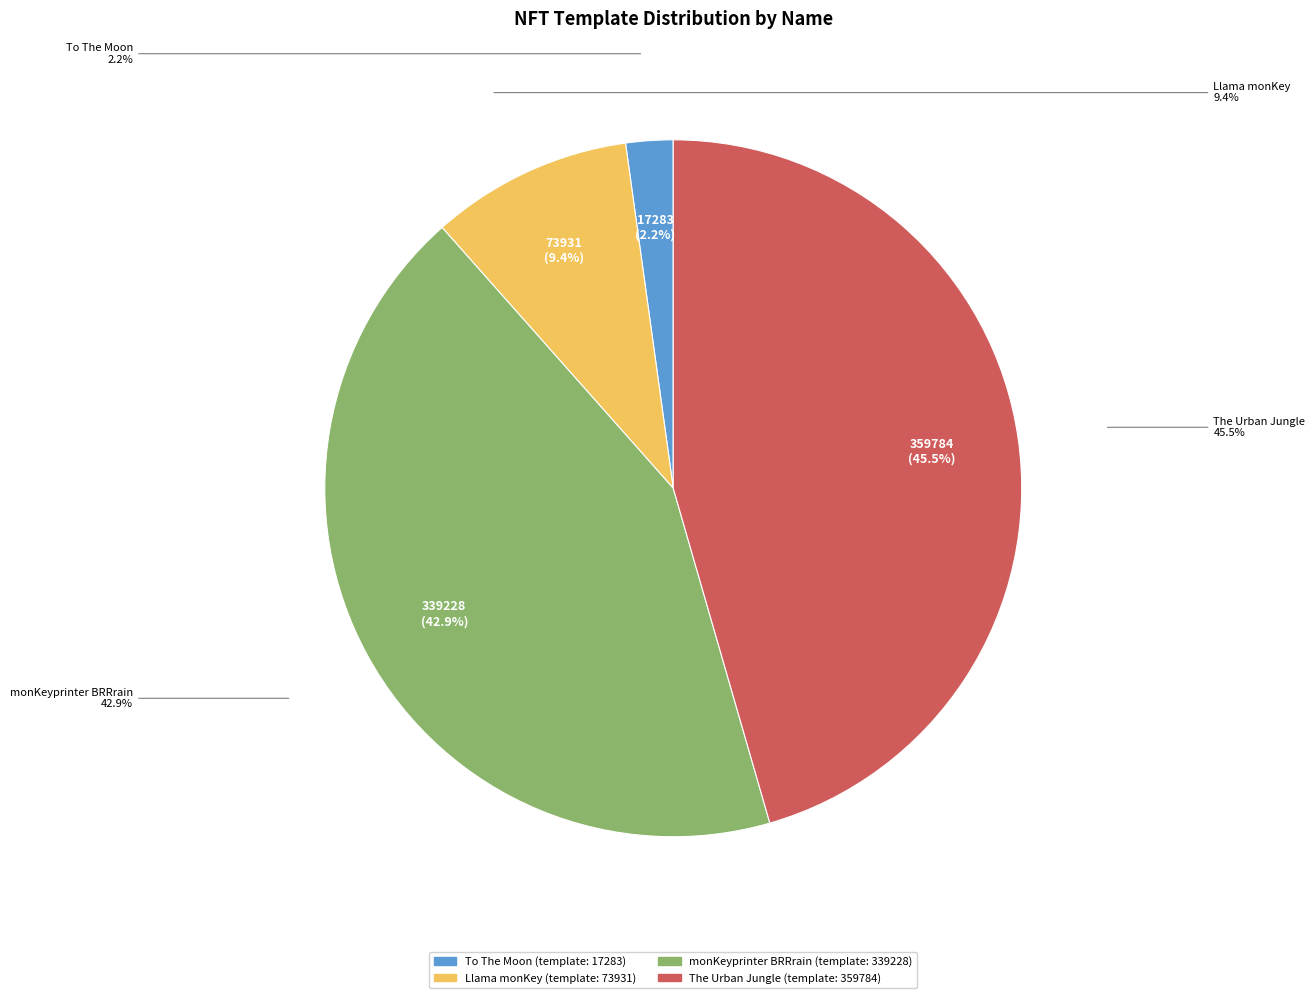

What is the largest slice in the pie chart?

The Urban Jungle